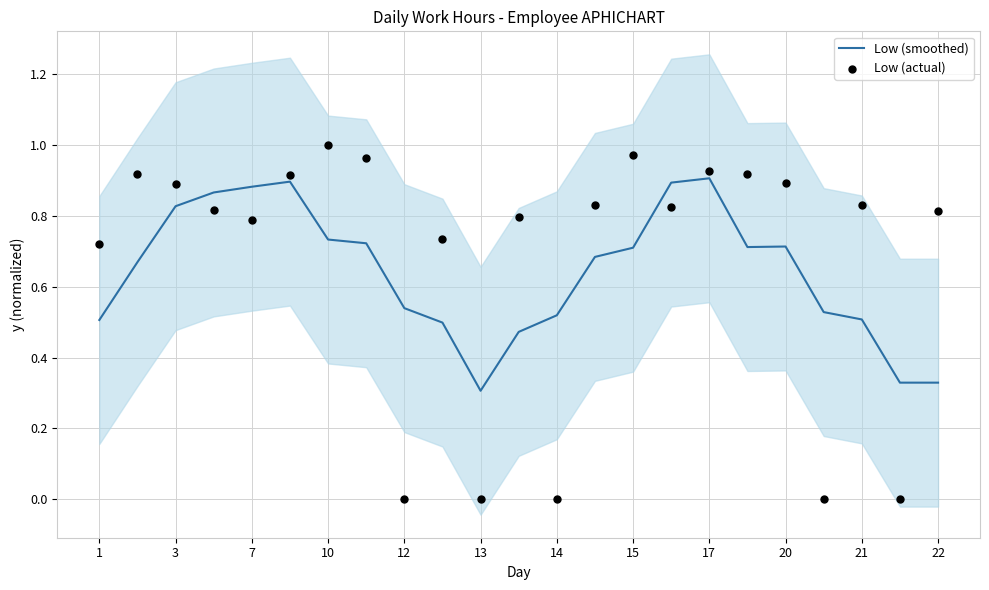

Is it true that Low (smoothed) equals 0.1 at 13?

False